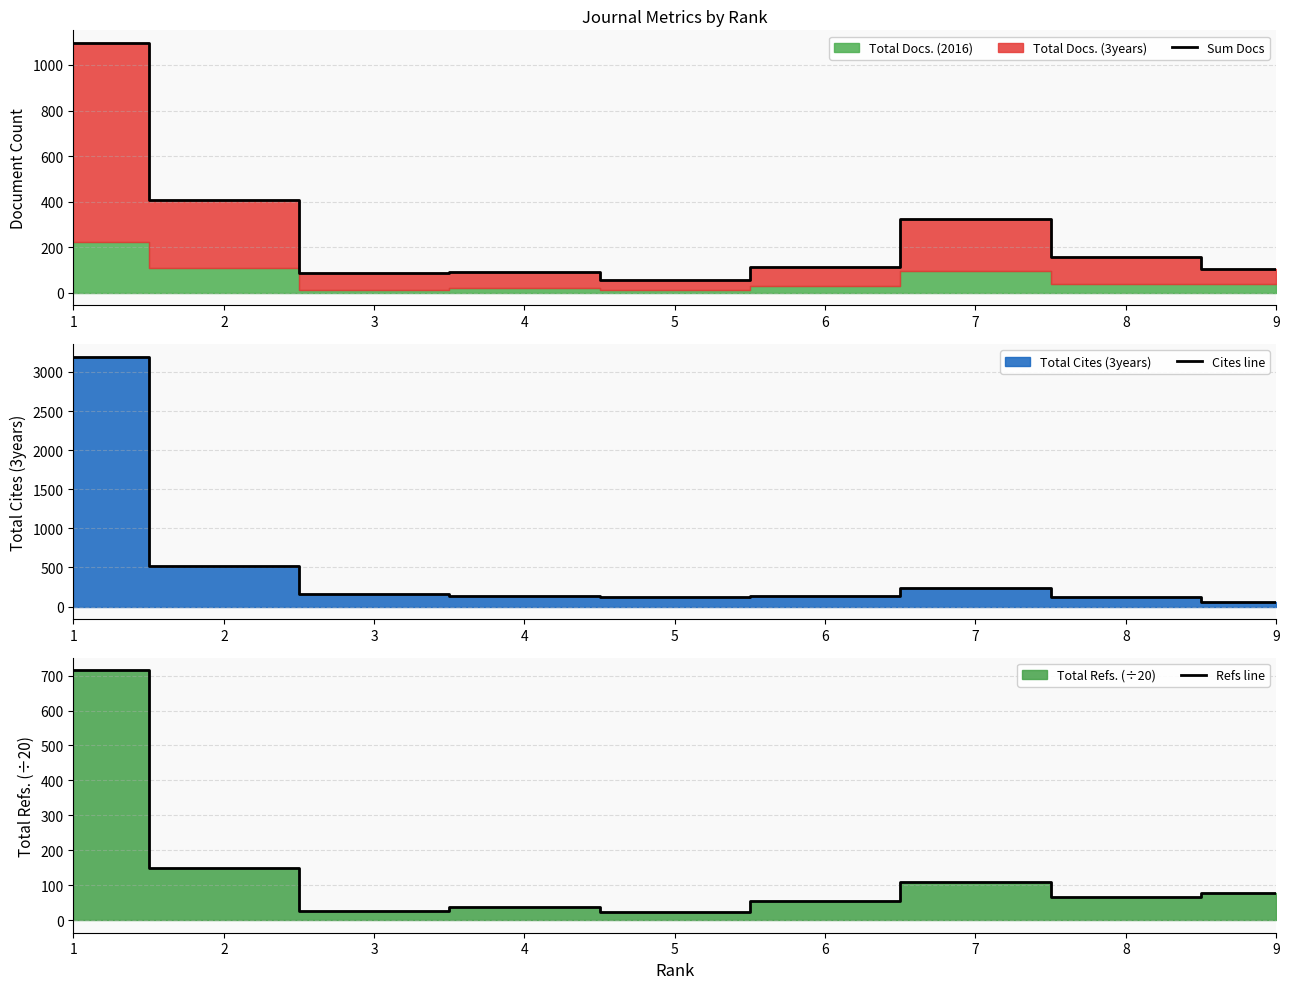

What is the highest value of the Sum Docs series?

1097